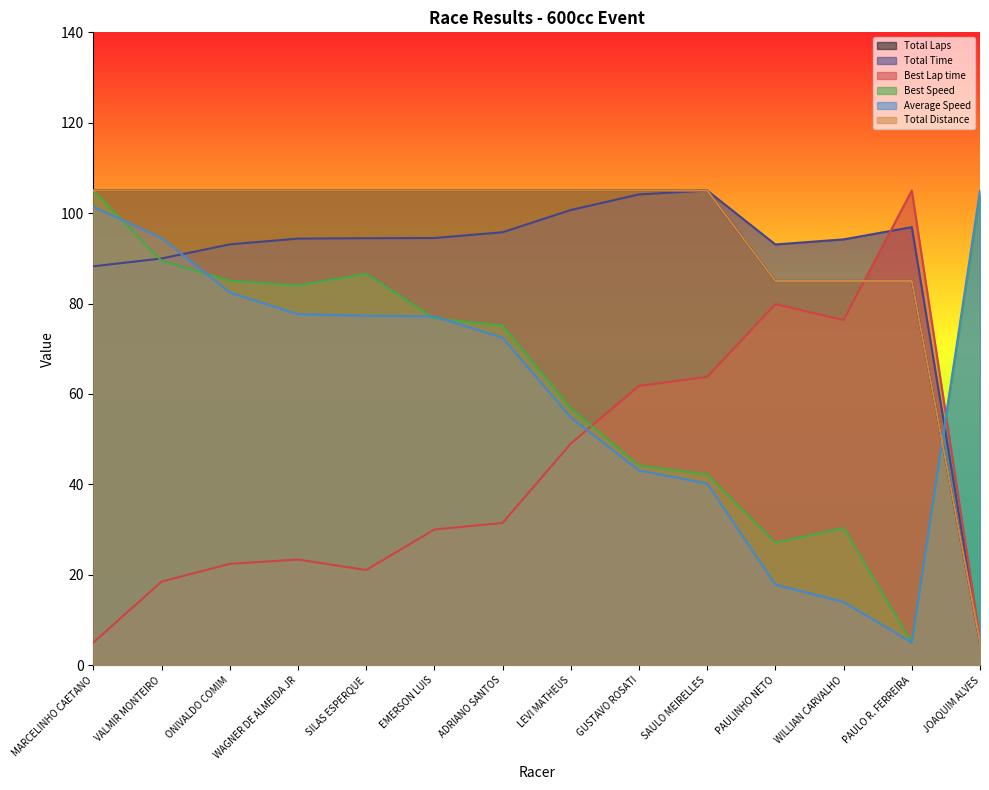

After their last crossing, which series has the higher values: Total Distance or Best Speed?

Best Speed